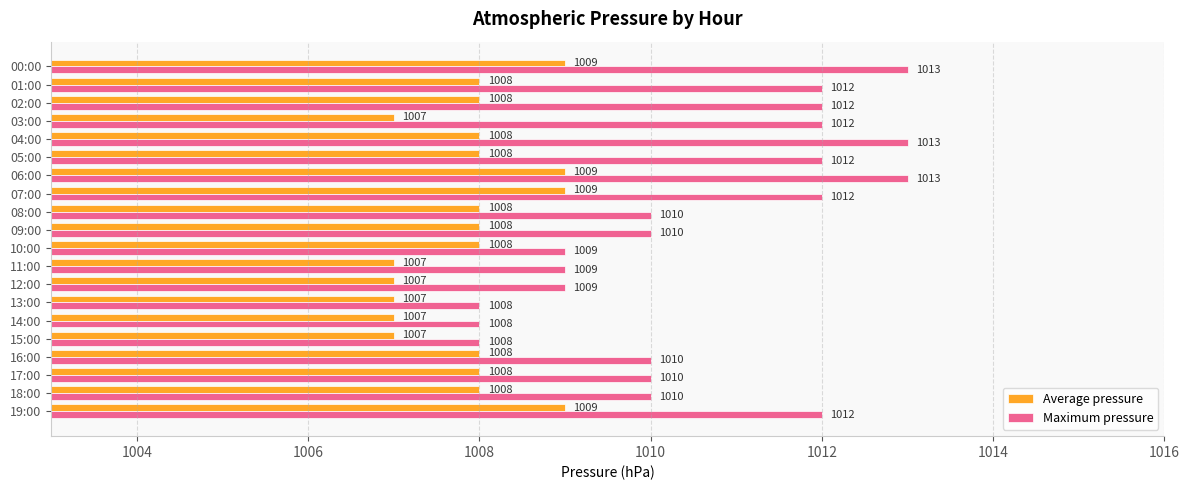

The Maximum pressure series shows 1008 at 15:00. True or false?

True